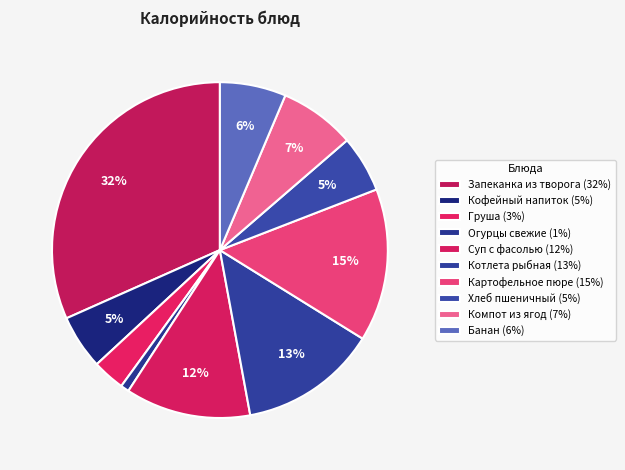

Does any single category account for the majority?

No